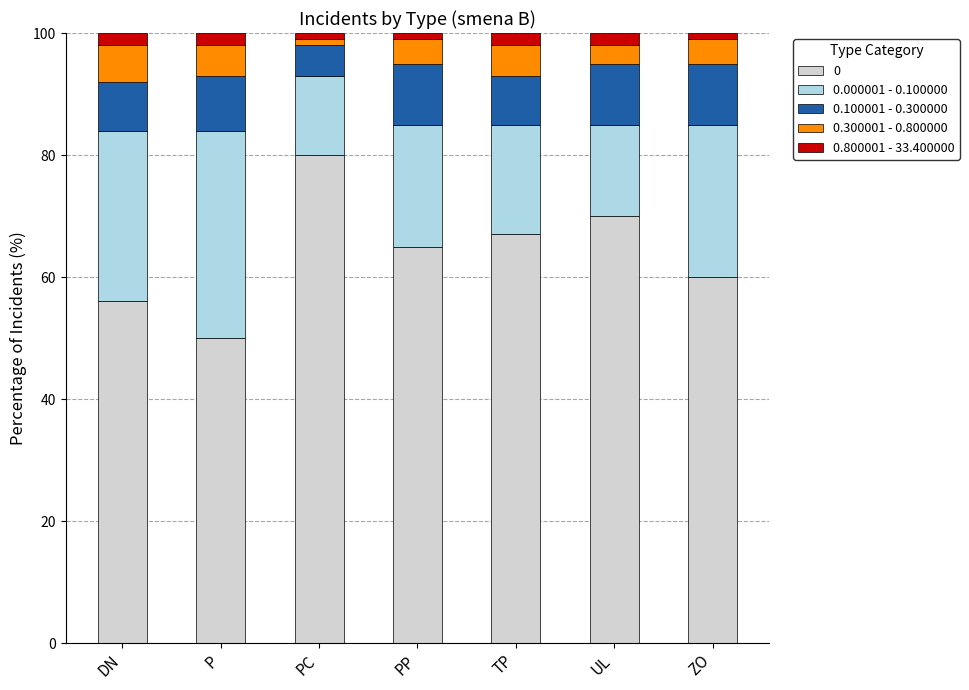

The 0 series shows 56.0 at DN. True or false?

True